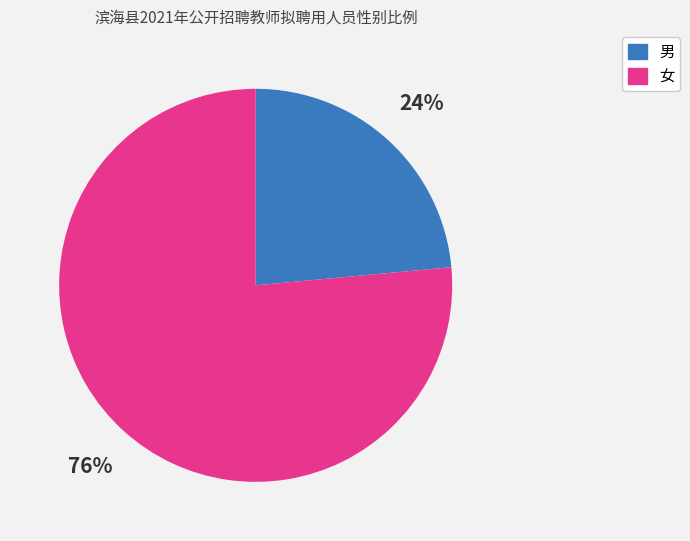

True or false: 女 accounts for 76% of the total.

True